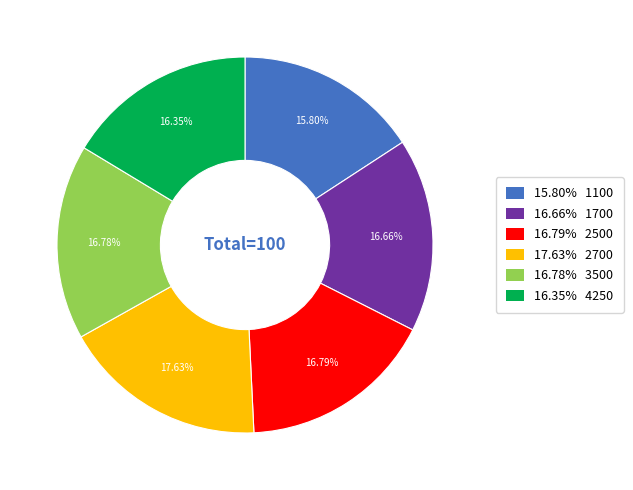

Does any single category account for the majority?

No